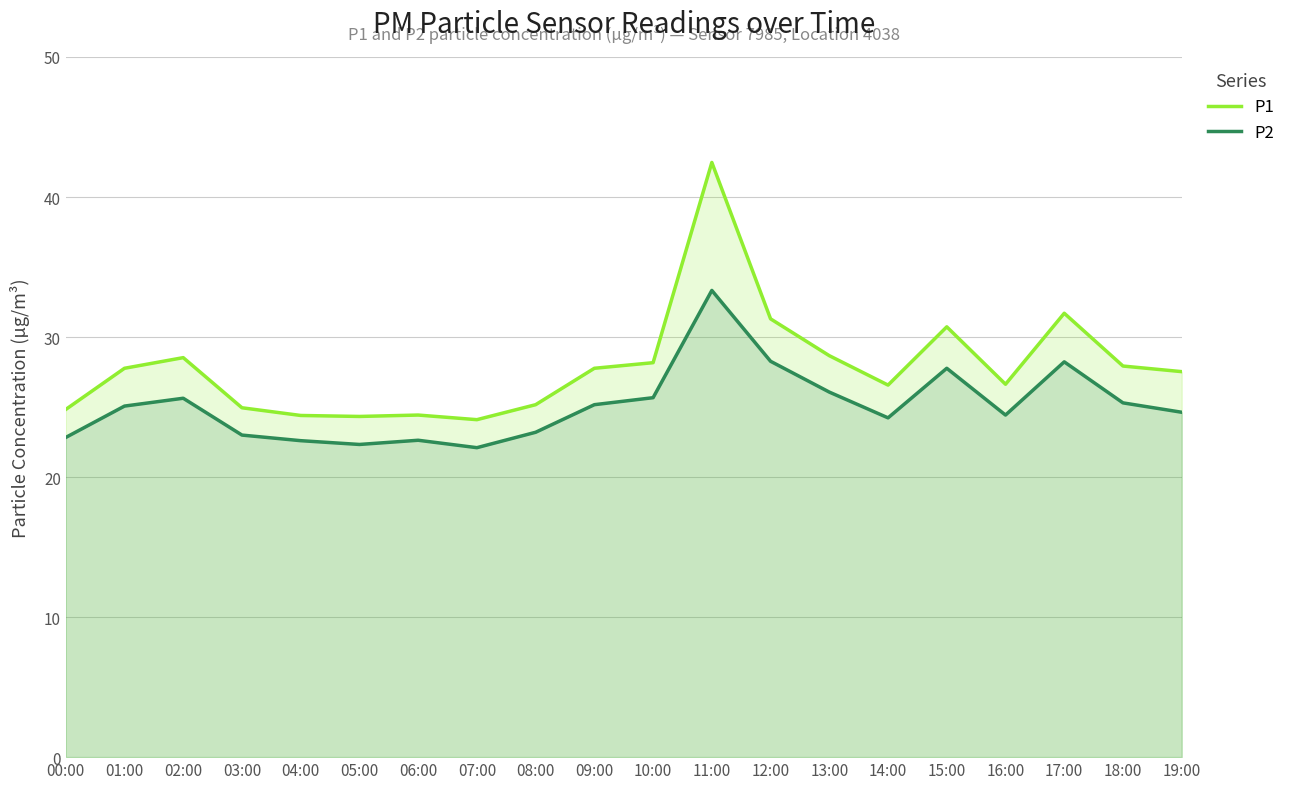

What is the value of the P1 point at the 12th from the left?

42.5